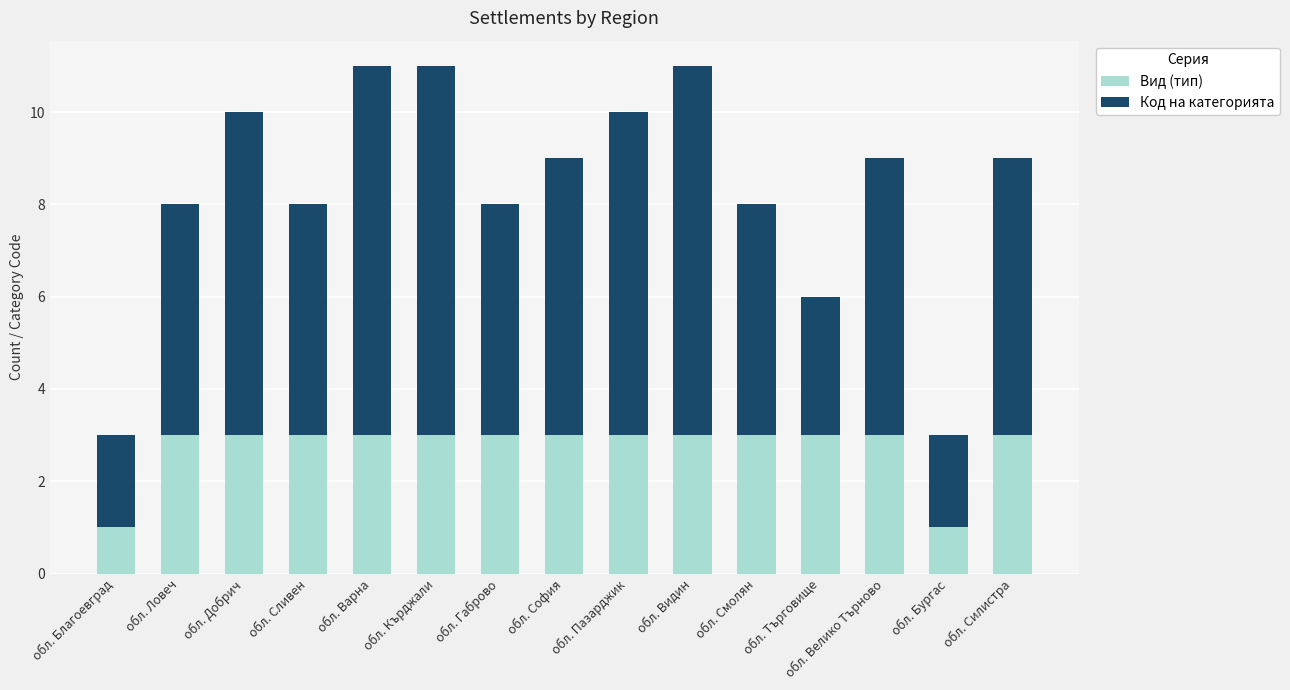

How many series are shown in this chart?

2